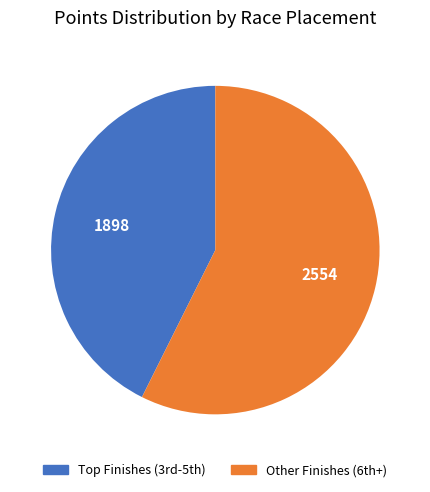

Which slice is the smallest?

Top Finishes (3rd-5th)